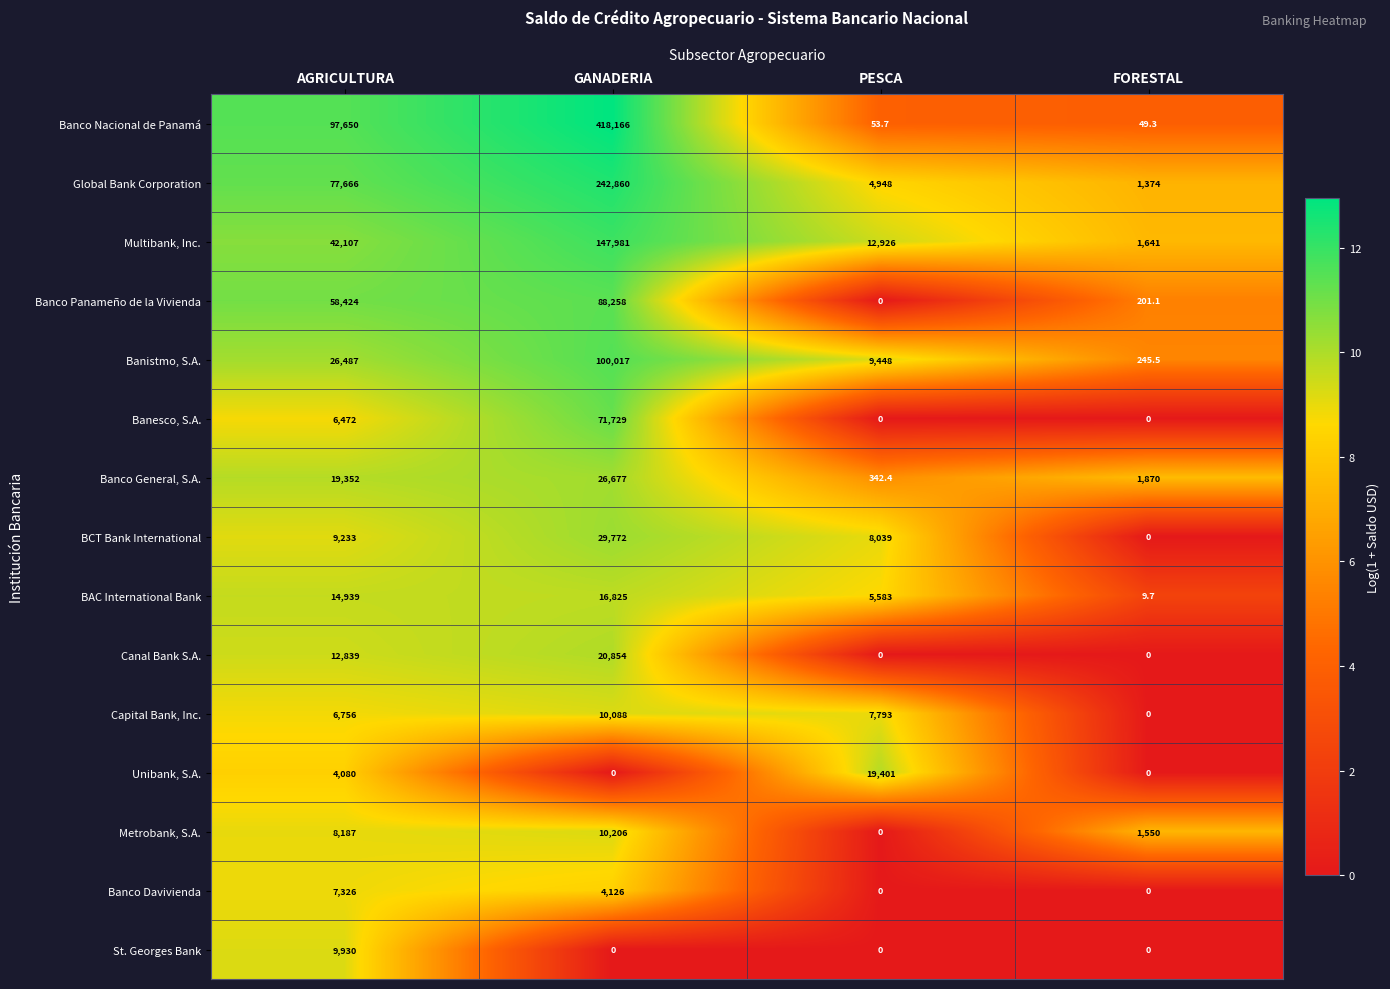

Which series has the largest range (max minus min)?

Banco Nacional de Panamá